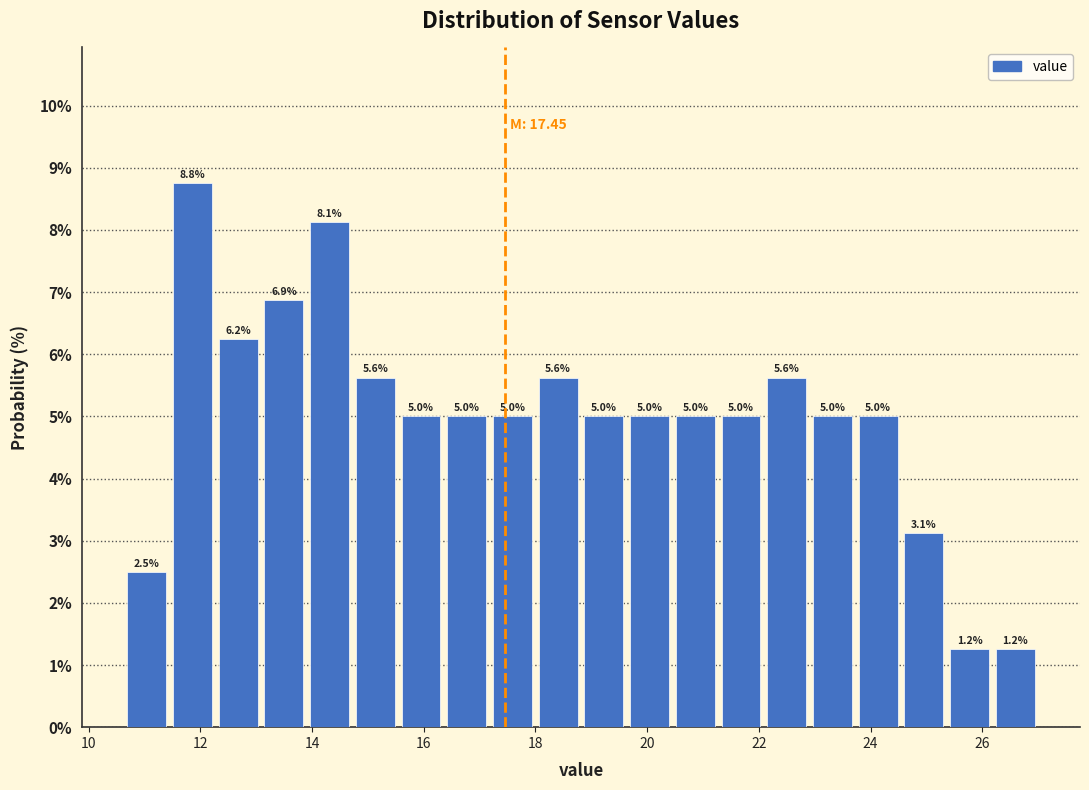

Reading left to right, list every bar in this chart as the range it spans on the x-axis followed by its height. The bar edges are not printed on the chart, so give them approximately, as read against the axis.

10.6 to 11.4: 2.5
11.4 to 12.2: 8.8
12.2 to 13.0: 6.2
13.0 to 14.0: 6.9
14.0 to 14.8: 8.1
14.8 to 15.6: 5.6
15.6 to 16.4: 5.0
16.4 to 17.2: 5.0
17.2 to 18.0: 5.0
18.0 to 18.8: 5.6
18.8 to 19.6: 5.0
19.6 to 20.4: 5.0
20.4 to 21.2: 5.0
21.2 to 22.0: 5.0
22.0 to 23.0: 5.6
23.0 to 23.8: 5.0
23.8 to 24.6: 5.0
24.6 to 25.4: 3.1
25.4 to 26.2: 1.2
26.2 to 27.0: 1.2